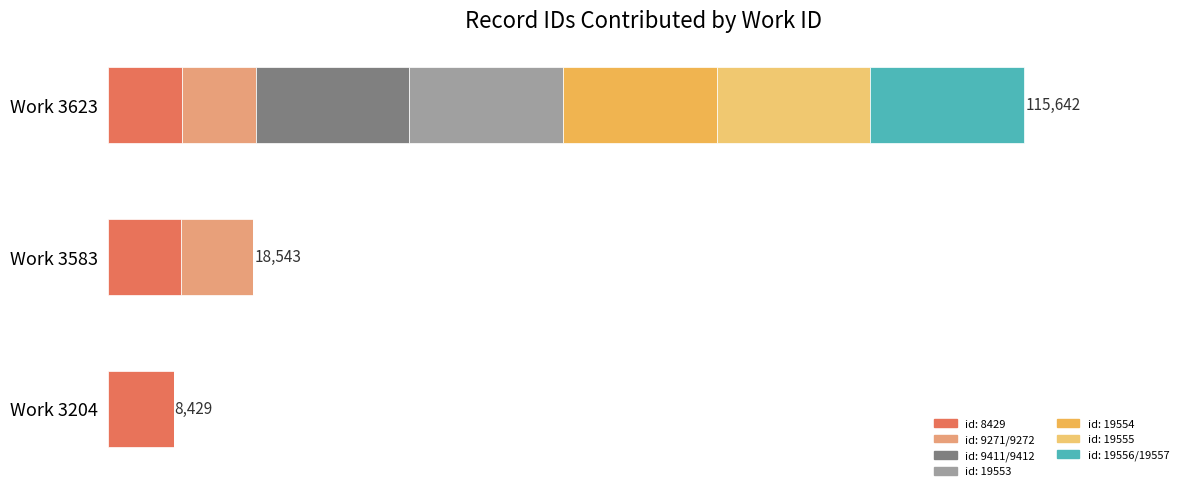

At which category is the sum across all series the highest?

Work 3623